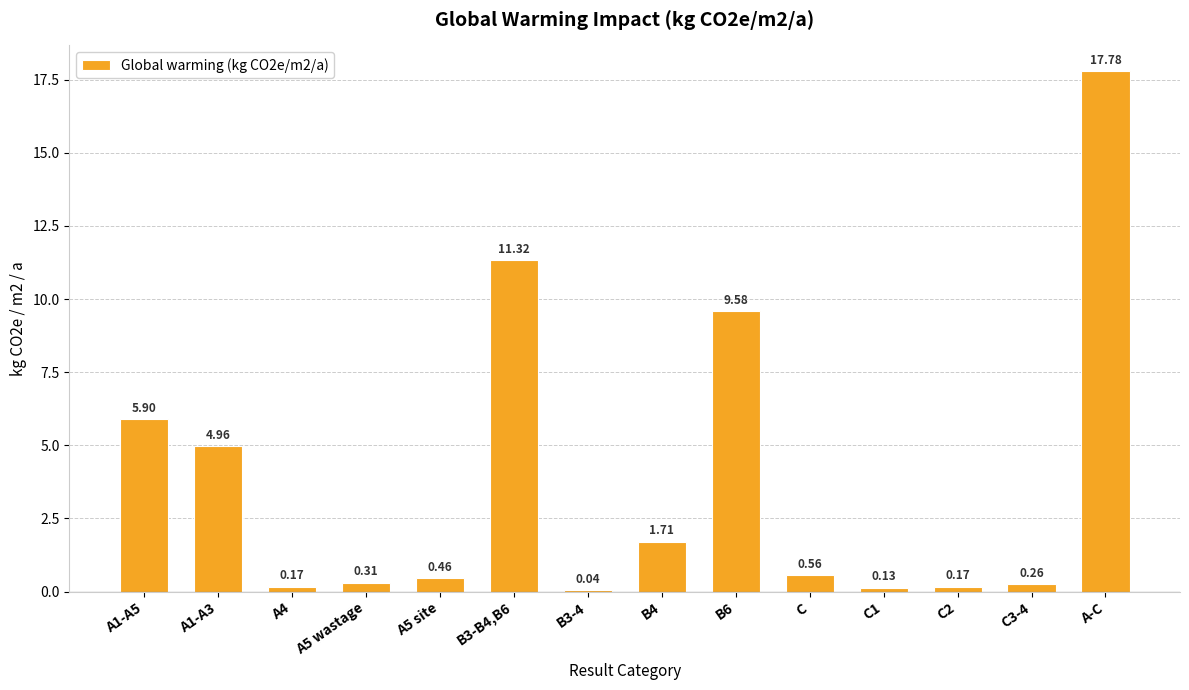

What is the maximum value shown in the chart?

17.8